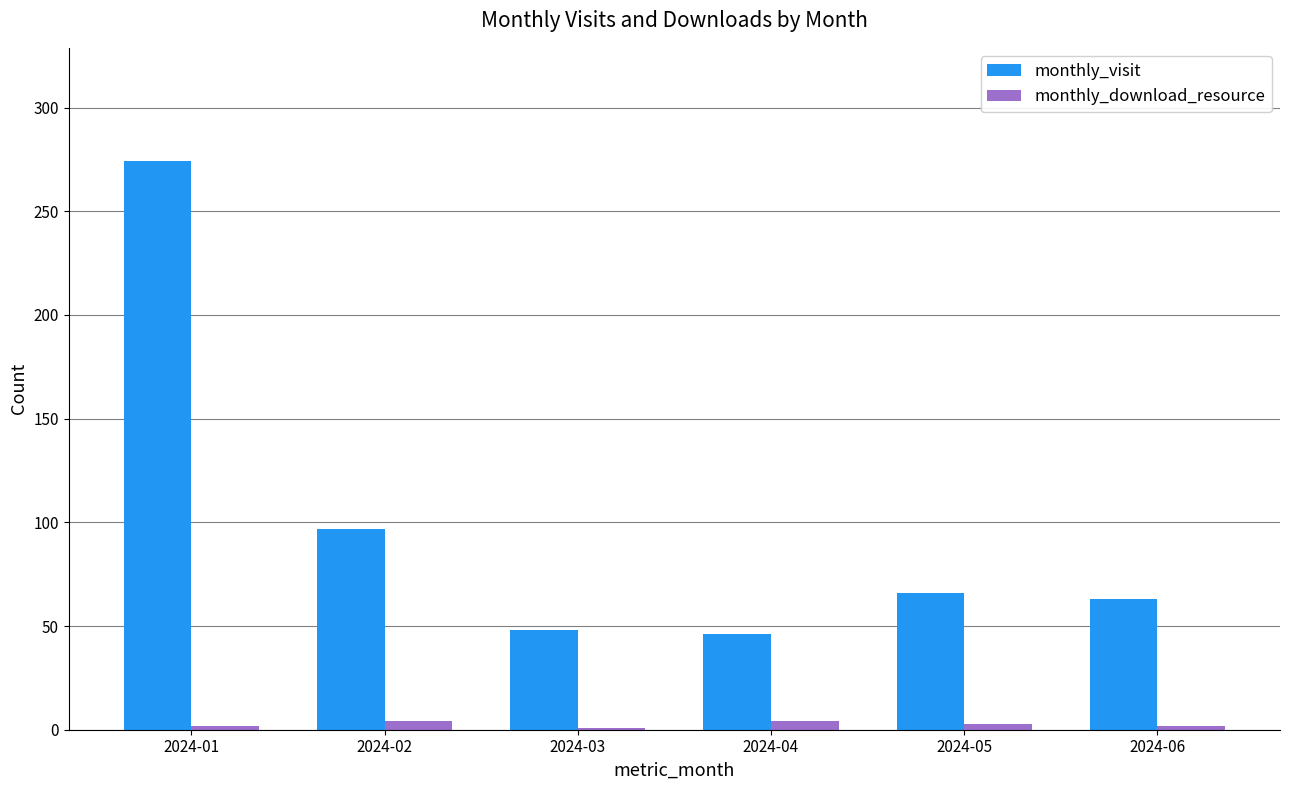

Which series changed the most between 2024-01 and 2024-05?

monthly_visit